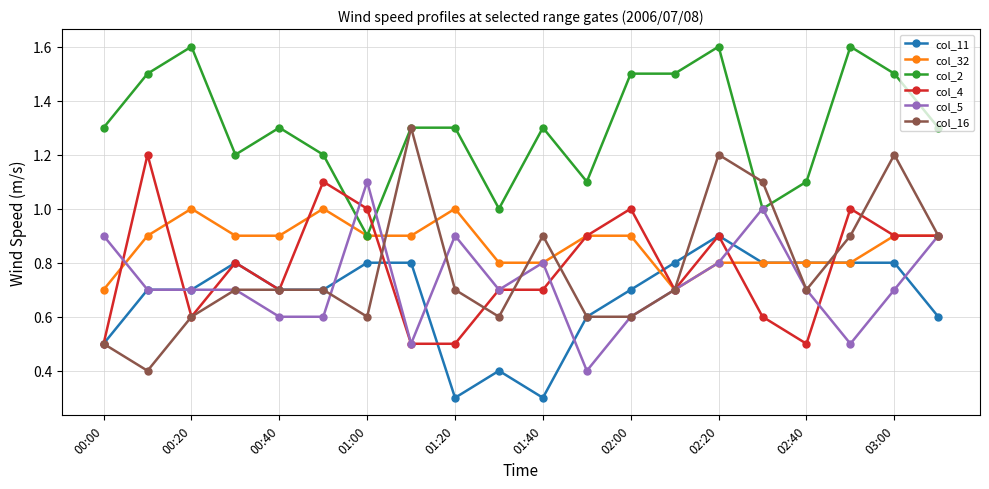

What is the smallest value displayed?

0.3